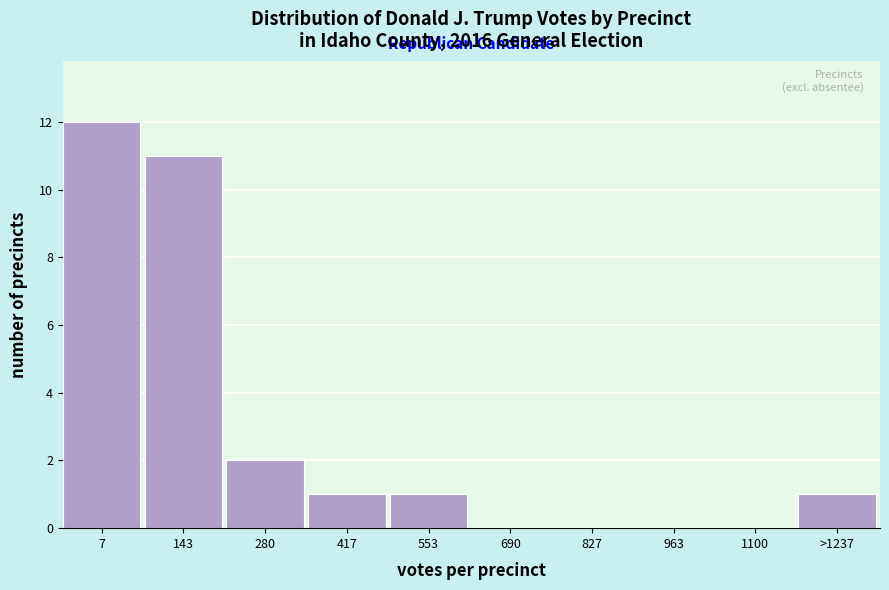

Reading left to right, extract all data points from this chart.

7=12	143=11	280=2	417=1	553=1	690=0	827=0	963=0	1100=0	>1237=1